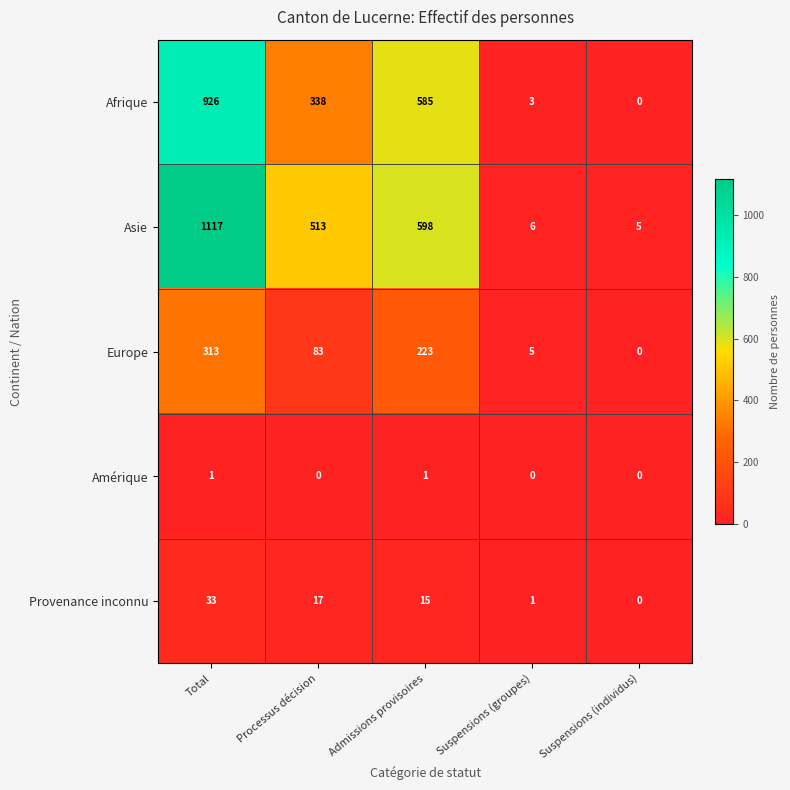

How many values in the Europe series are below 83?

2